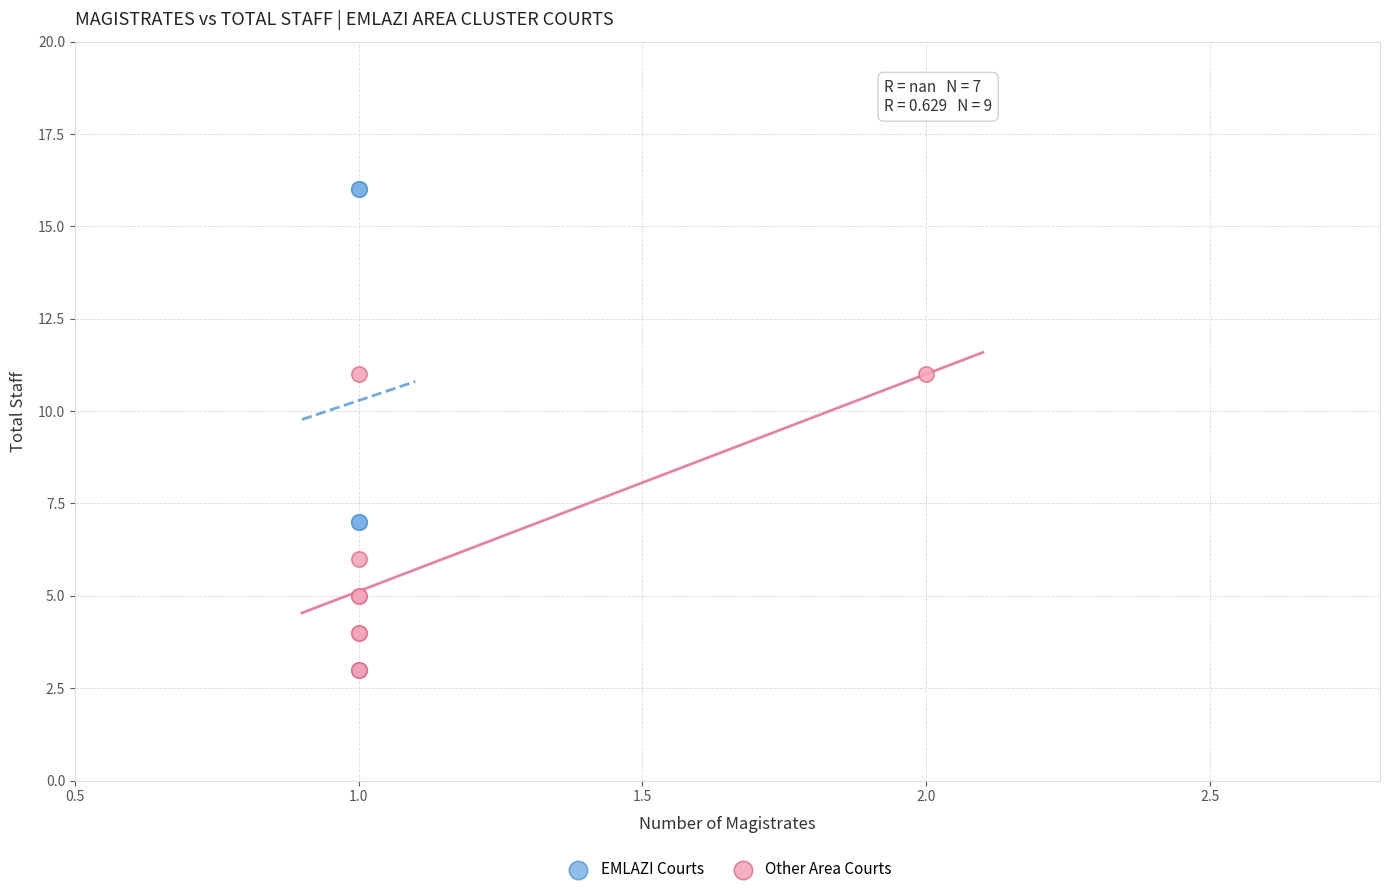

Which series reaches the maximum Y coordinate?

EMLAZI Courts